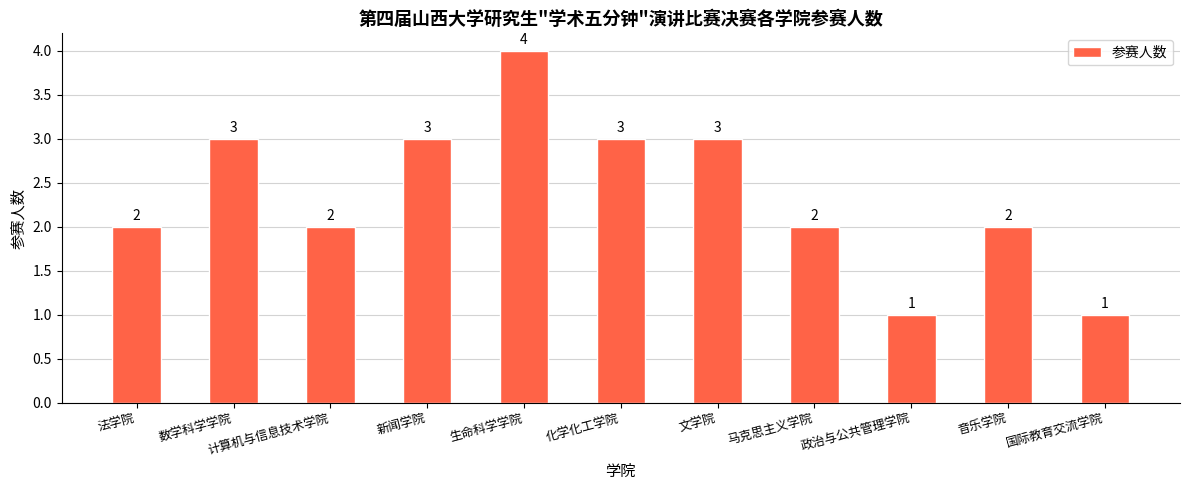

Reading left to right, transcribe all the data shown in this chart.

2	3	2	3	4	3	3	2	1	2	1